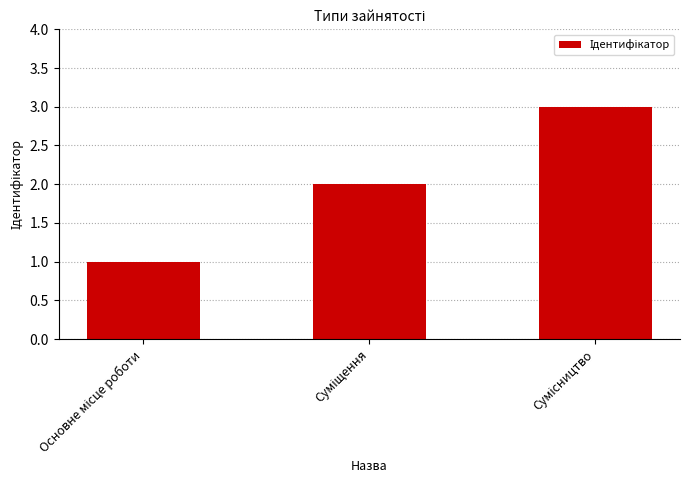

What is the greatest value displayed?

3